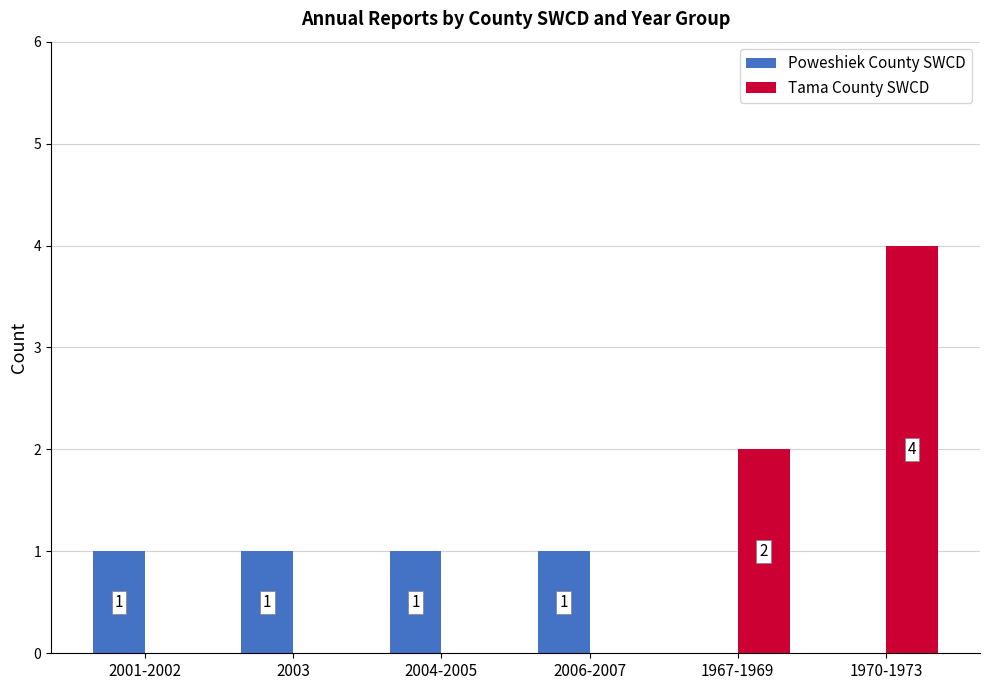

Reading left to right, list all the values displayed in this chart.

Poweshiek County SWCD: 2001-2002=1	2003=1	2004-2005=1	2006-2007=1	1967-1969=0	1970-1973=0
Tama County SWCD: 2001-2002=0	2003=0	2004-2005=0	2006-2007=0	1967-1969=2	1970-1973=4